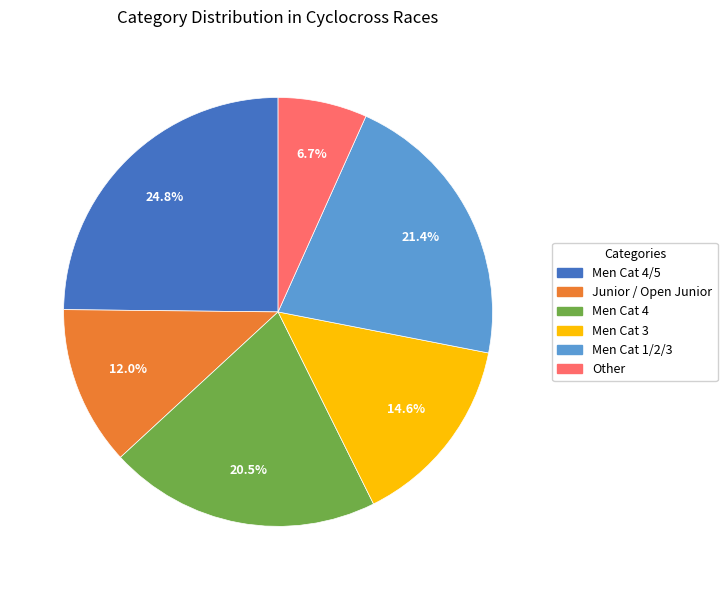

Does any single category account for the majority?

No